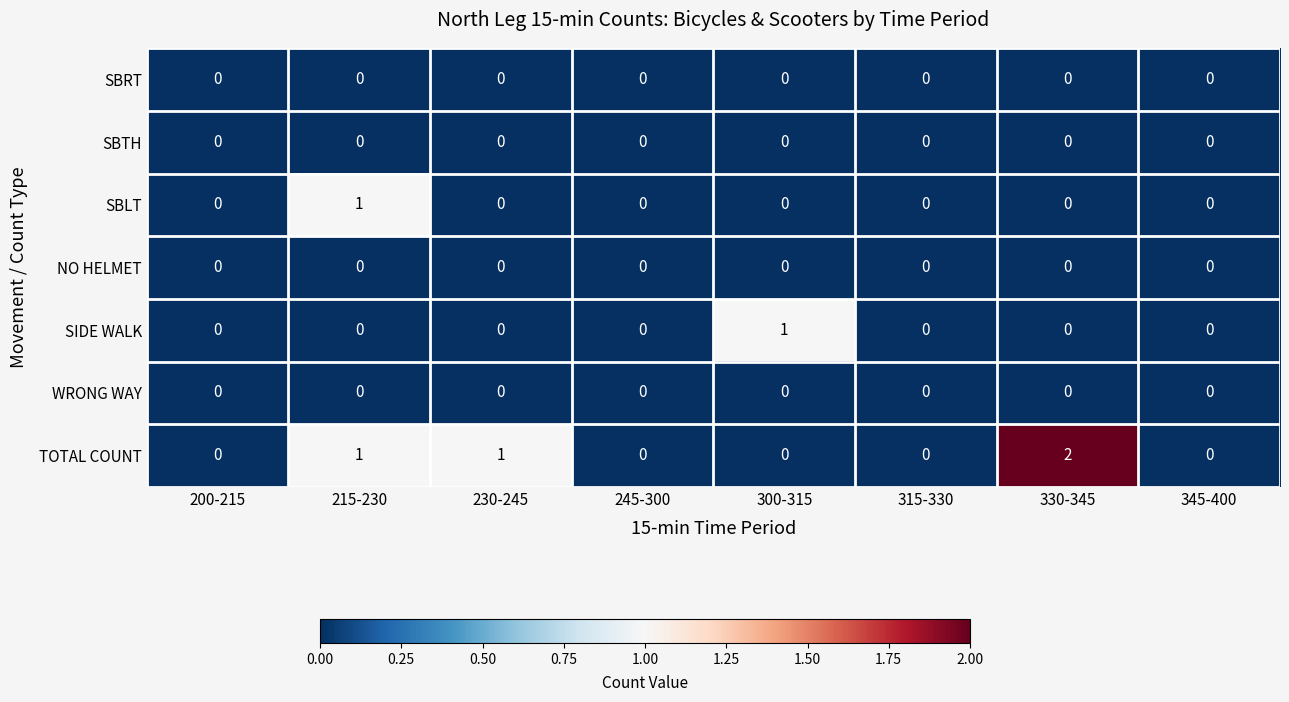

How many SBLT values are between 0 and 1?

8